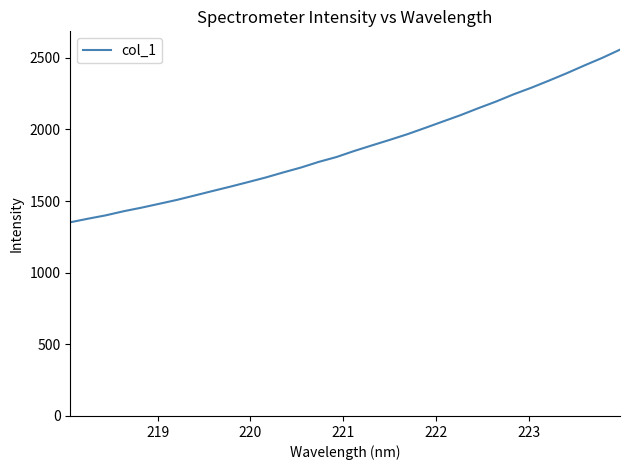

What is the difference between the maximum and minimum values?

1204.6